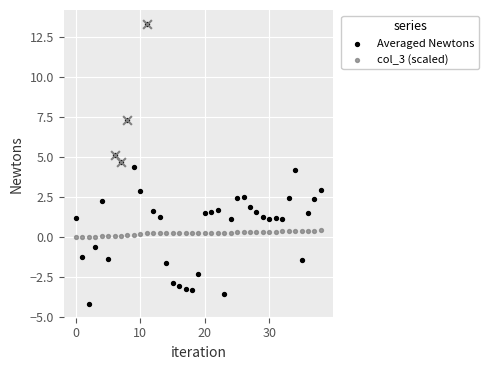

What are all the series names shown in the legend?

Averaged Newtons, col_3 (scaled)